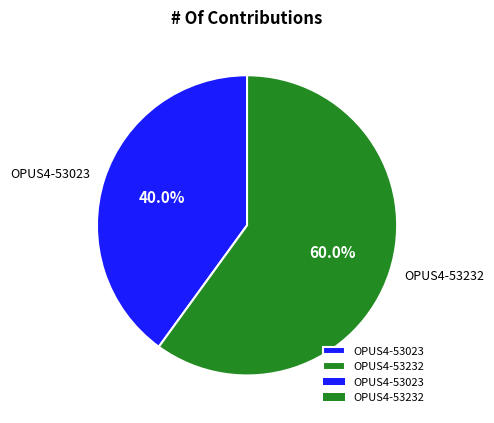

The OPUS4-53232 slice represents 60% of the pie. True or false?

True